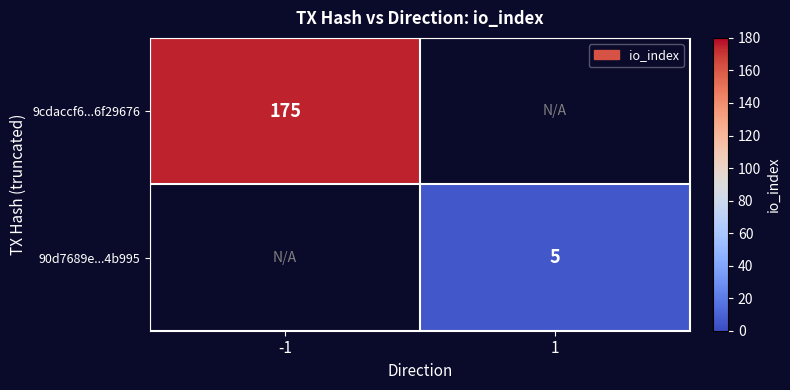

Is the value of 9cdaccf6...6f29676 at -1 greater than the value of 90d7689e...4b995 at 1?

Yes